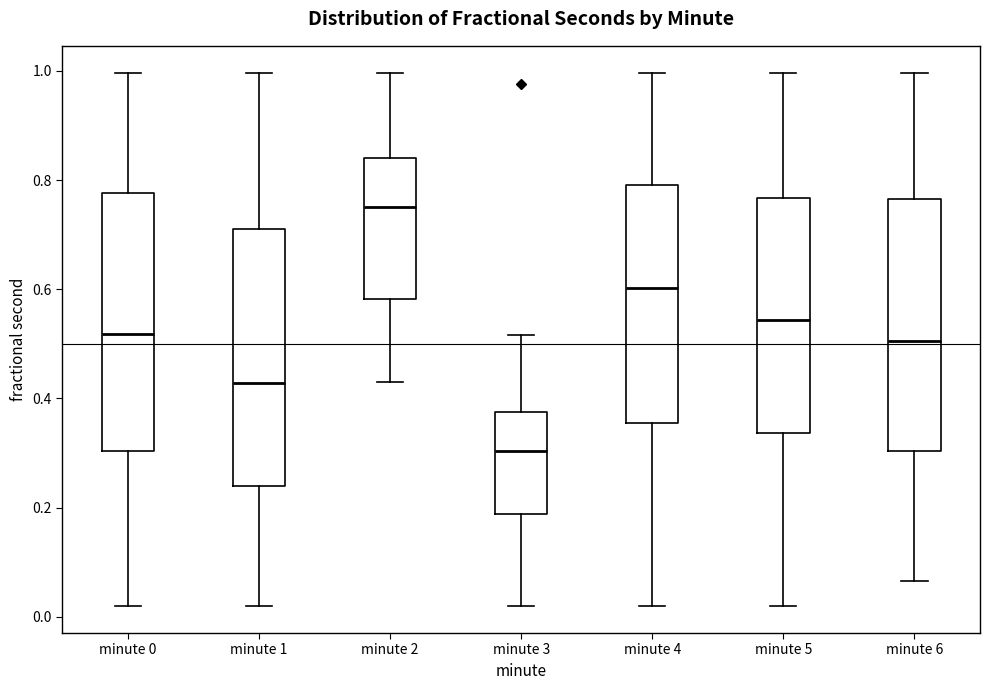

Which box's median line is the highest?

minute 2